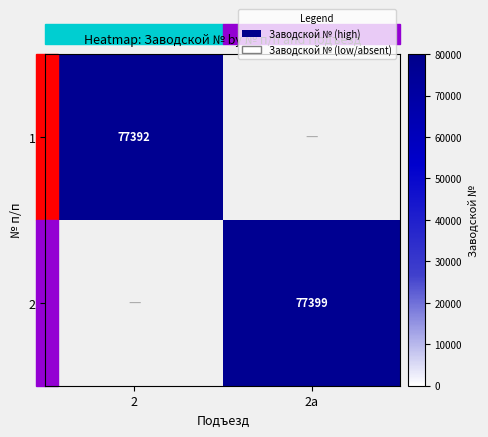

The 1 series shows 137547 at 2. True or false?

False